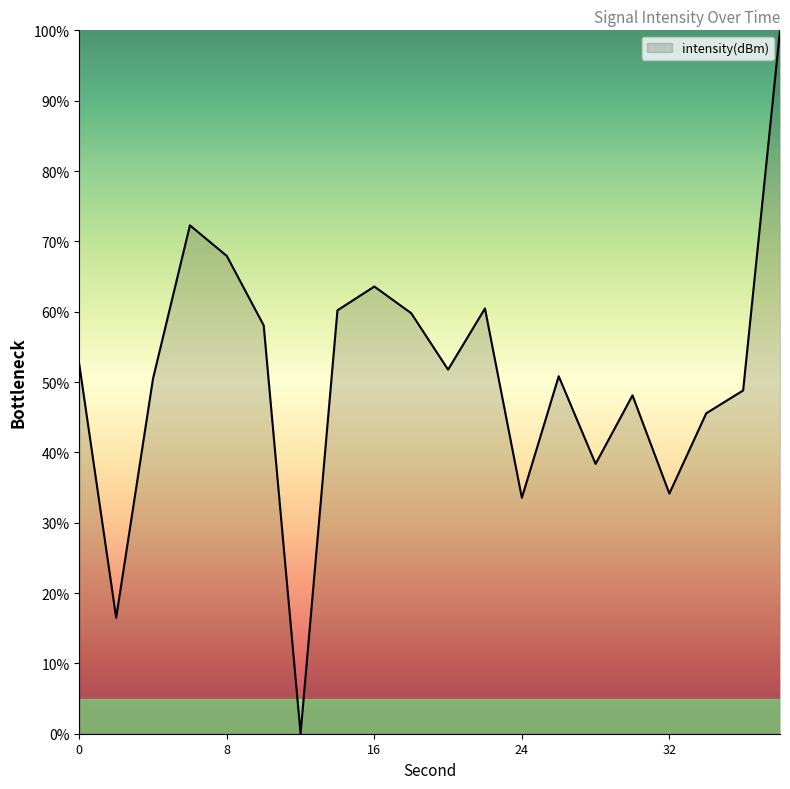

What is the maximum value shown in the chart?

100.0